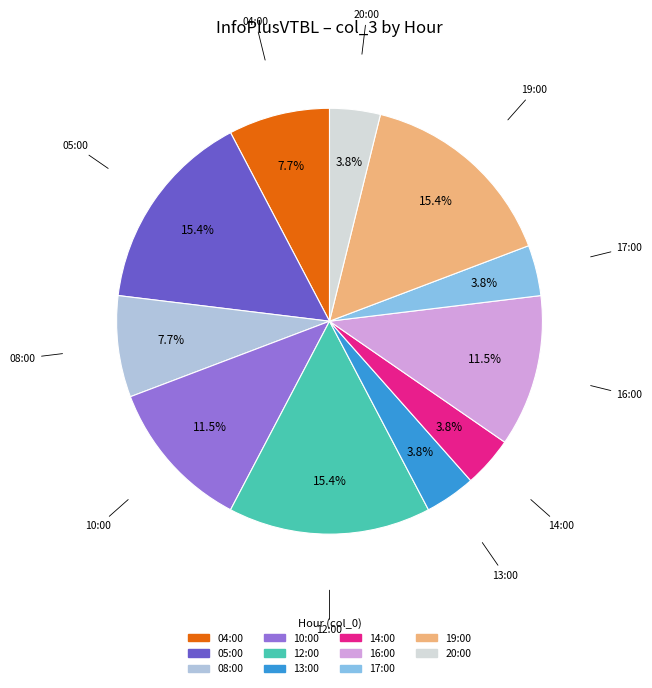

True or false: 20:00 accounts for 4% of the total.

True